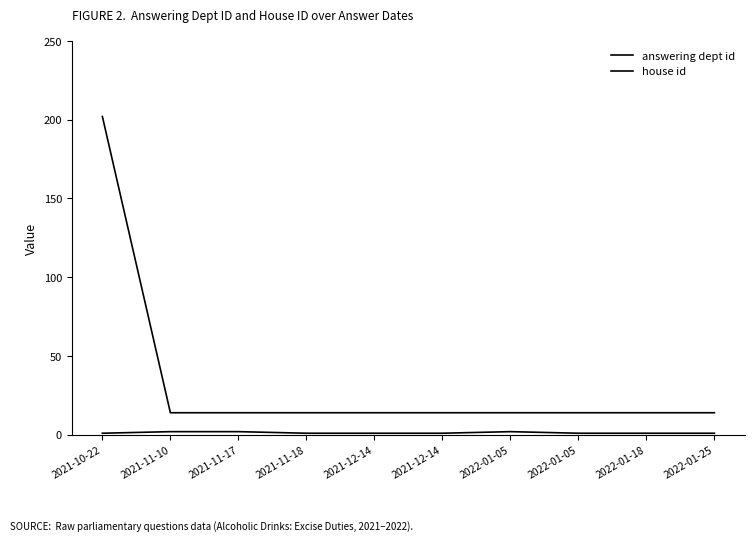

True or false: answering dept id has more than 2 points higher than both neighbors.

False